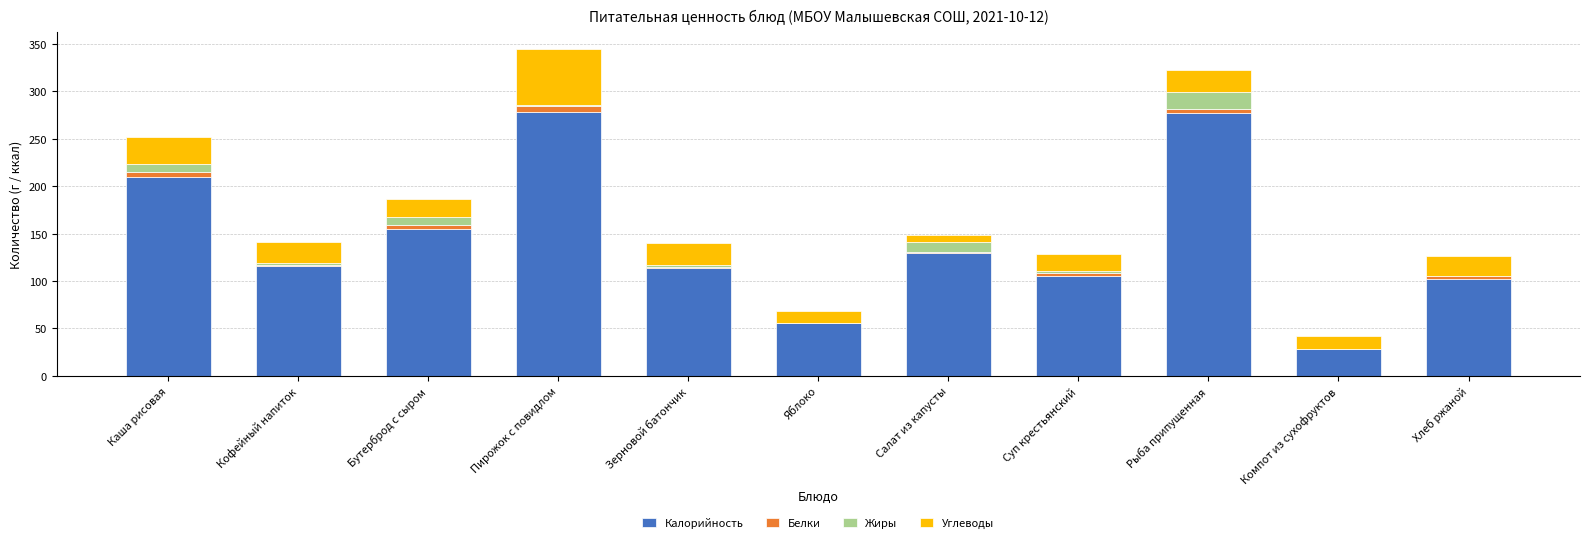

Is it true that Калорийность equals 278 at Пирожок с повидлом?

True